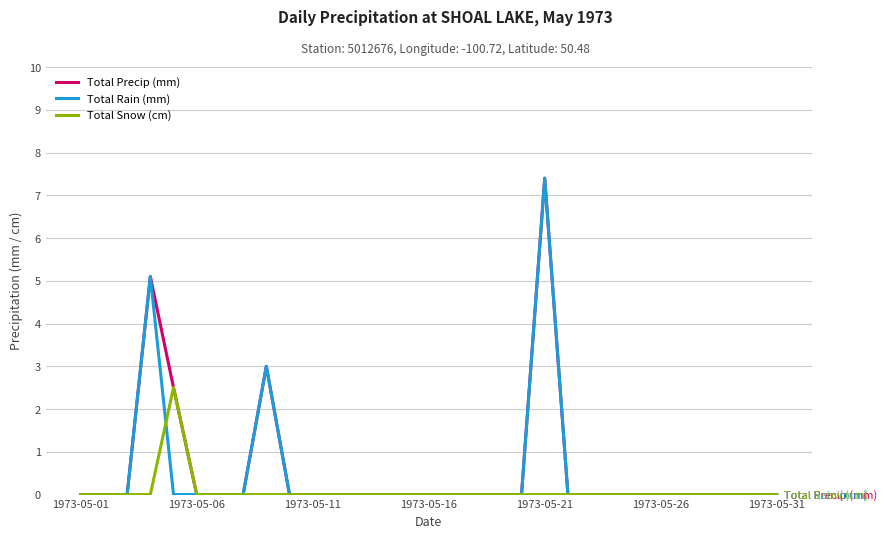

What is the maximum value shown in the chart?

7.4